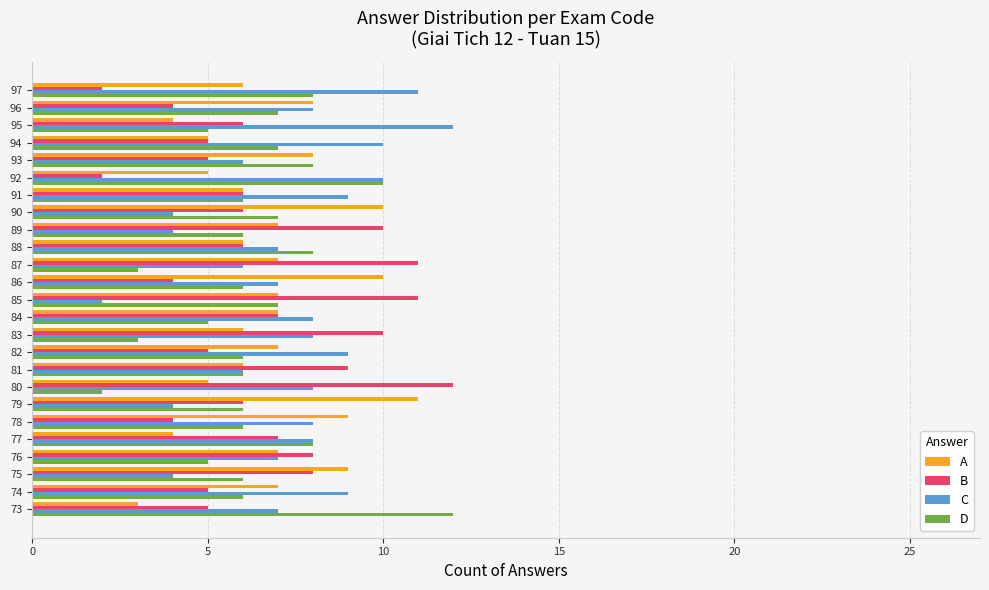

What is the total value across all series at 90?

27